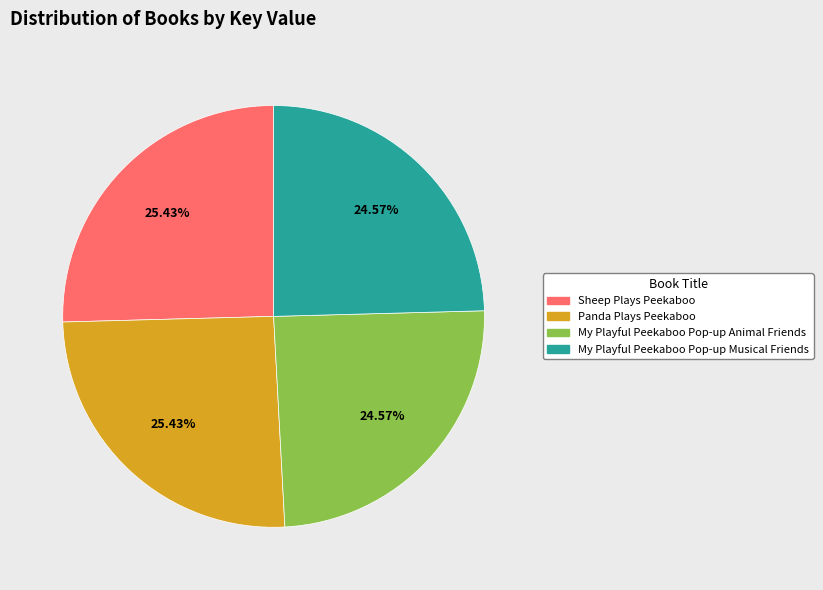

Approximately how many times larger is the value at My Playful Peekaboo Pop-up Musical Friends compared to Panda Plays Peekaboo?

1.0